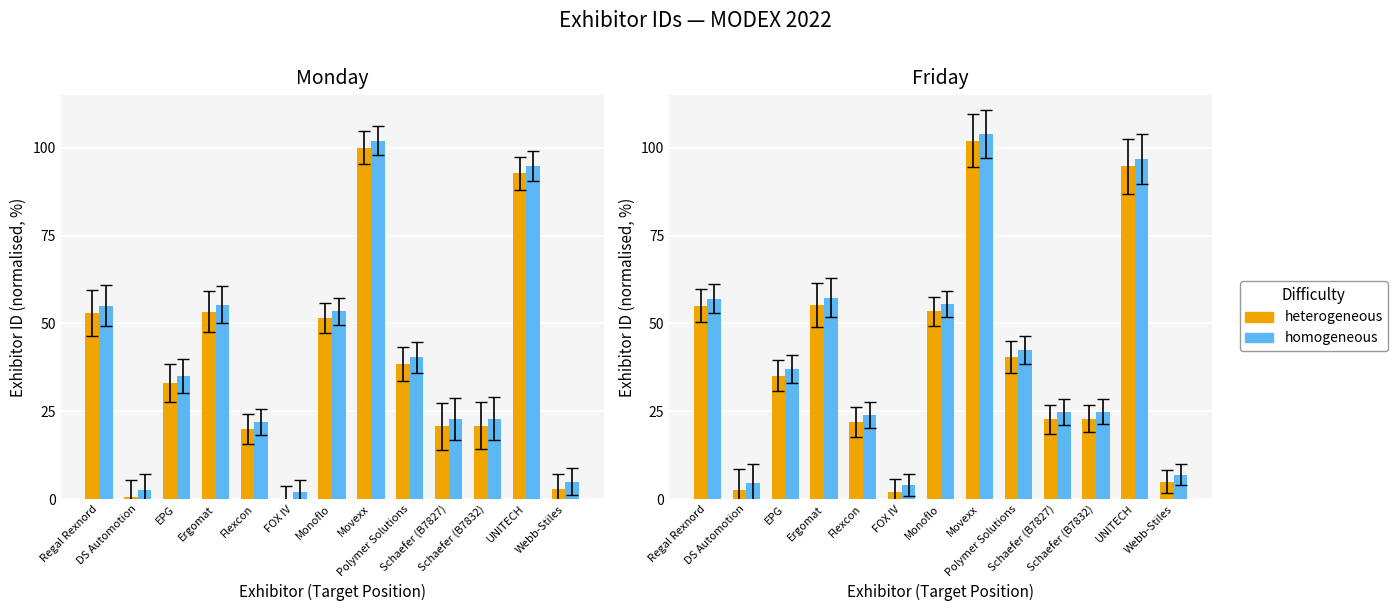

At how many categories does at least one series exceed 30?

7